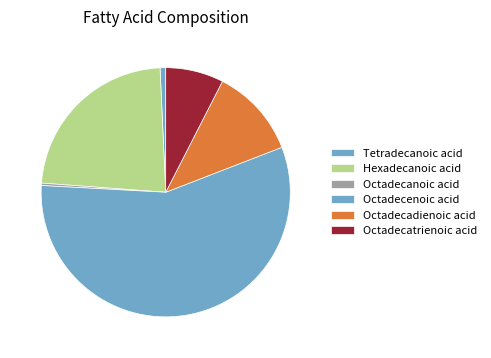

Which slice is the largest?

Octadecenoic acid